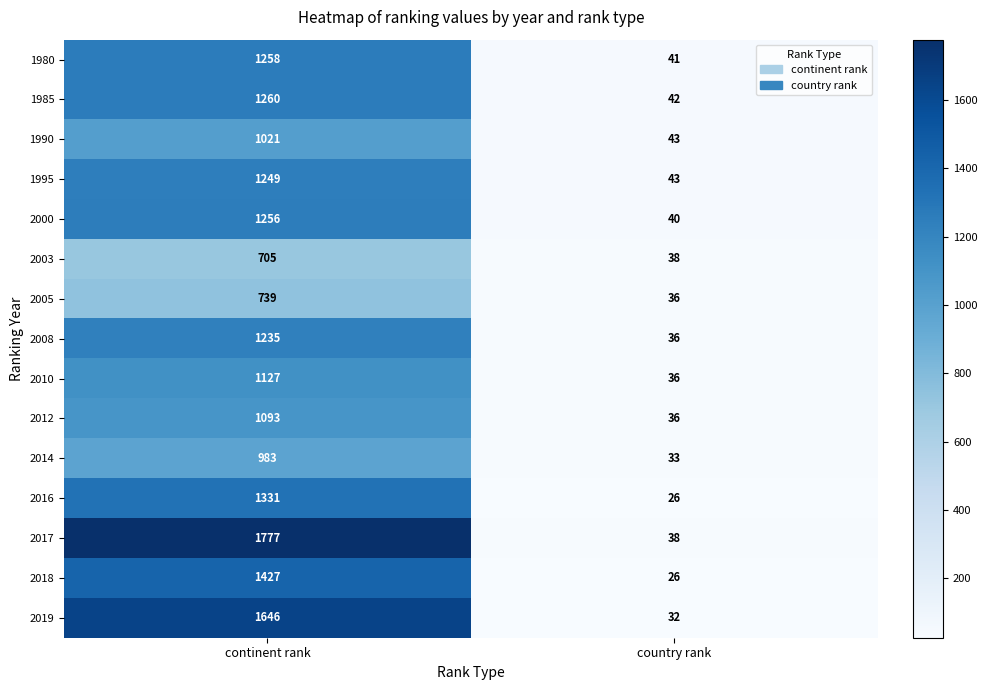

Reading right to left, extract all data points from this chart.

1980: country rank=41	continent rank=1258
1985: country rank=42	continent rank=1260
1990: country rank=43	continent rank=1021
1995: country rank=43	continent rank=1249
2000: country rank=40	continent rank=1256
2003: country rank=38	continent rank=705
2005: country rank=36	continent rank=739
2008: country rank=36	continent rank=1235
2010: country rank=36	continent rank=1127
2012: country rank=36	continent rank=1093
2014: country rank=33	continent rank=983
2016: country rank=26	continent rank=1331
2017: country rank=38	continent rank=1777
2018: country rank=26	continent rank=1427
2019: country rank=32	continent rank=1646